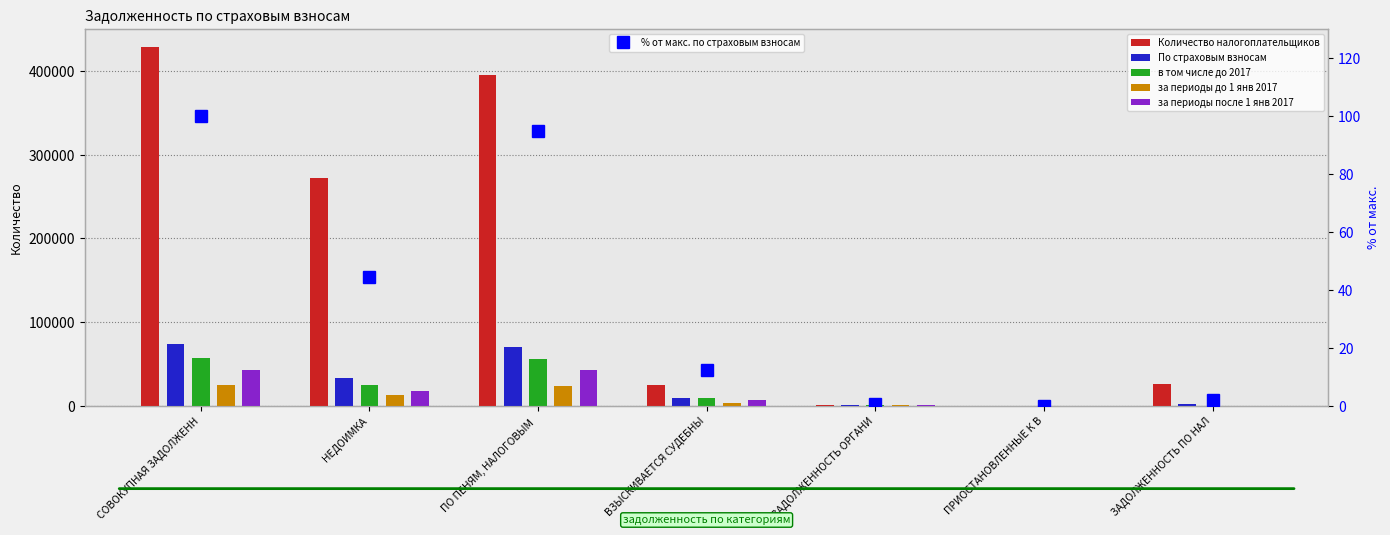

Which category has the lowest value in the за периоды после 1 янв 2017 series?

ПРИОСТАНОВЛЕННЫЕ К В